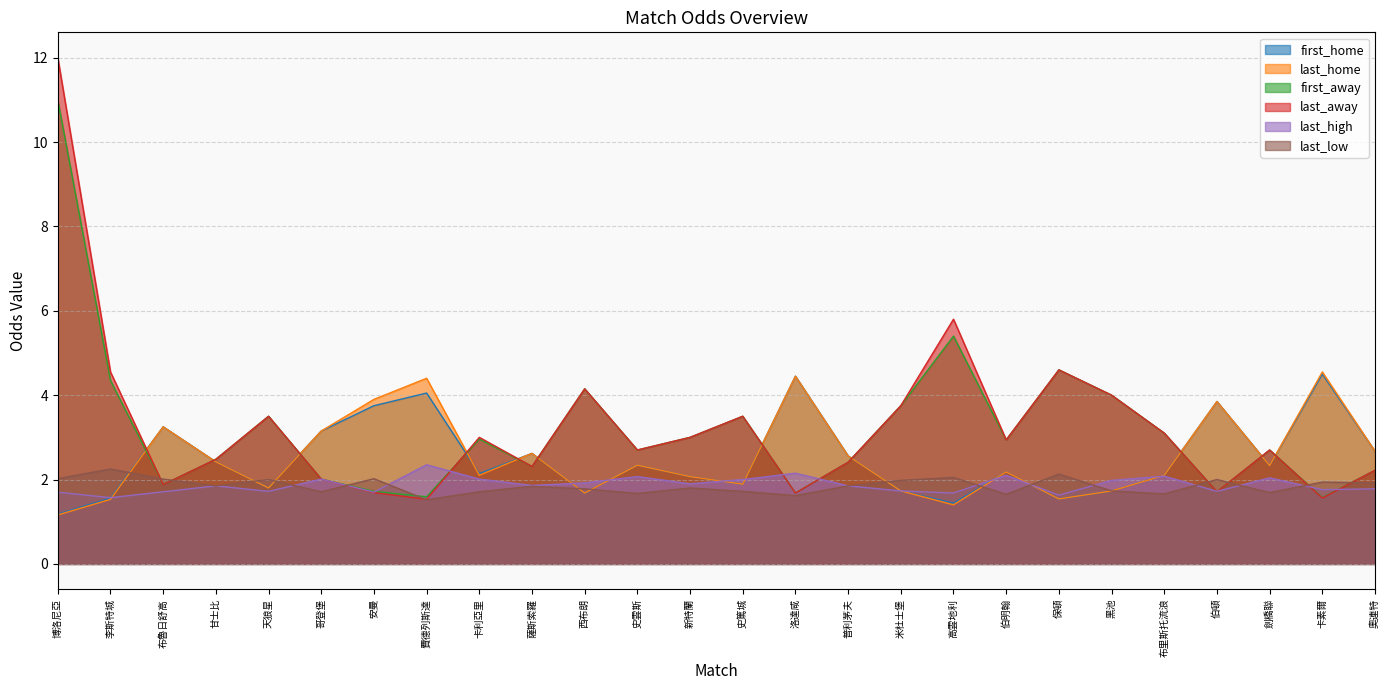

List the series in order of their peak value, lowest first.

last_low, last_high, first_home, last_home, first_away, last_away